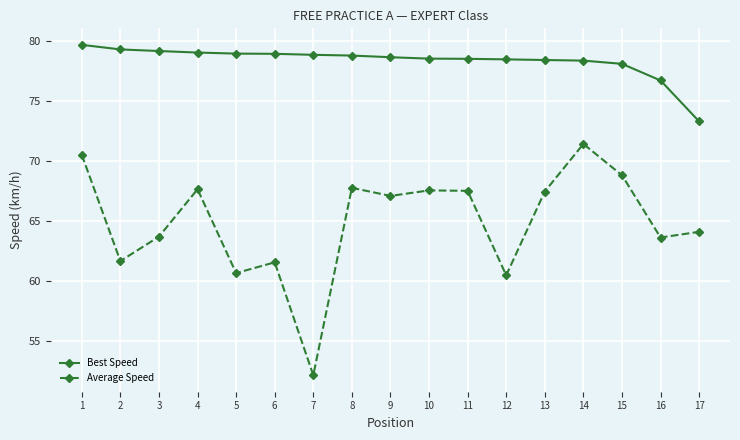

The Best Speed series shows 33.4 at 15. True or false?

False